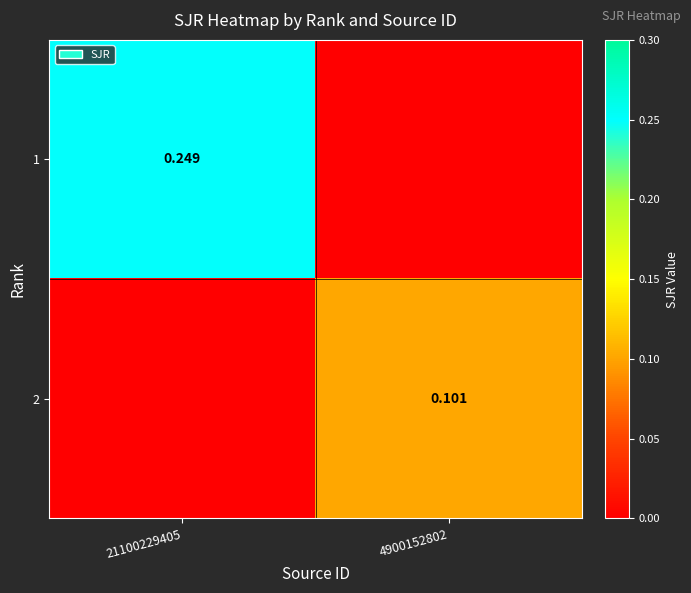

How many 1 values are between 0 and 1?

2